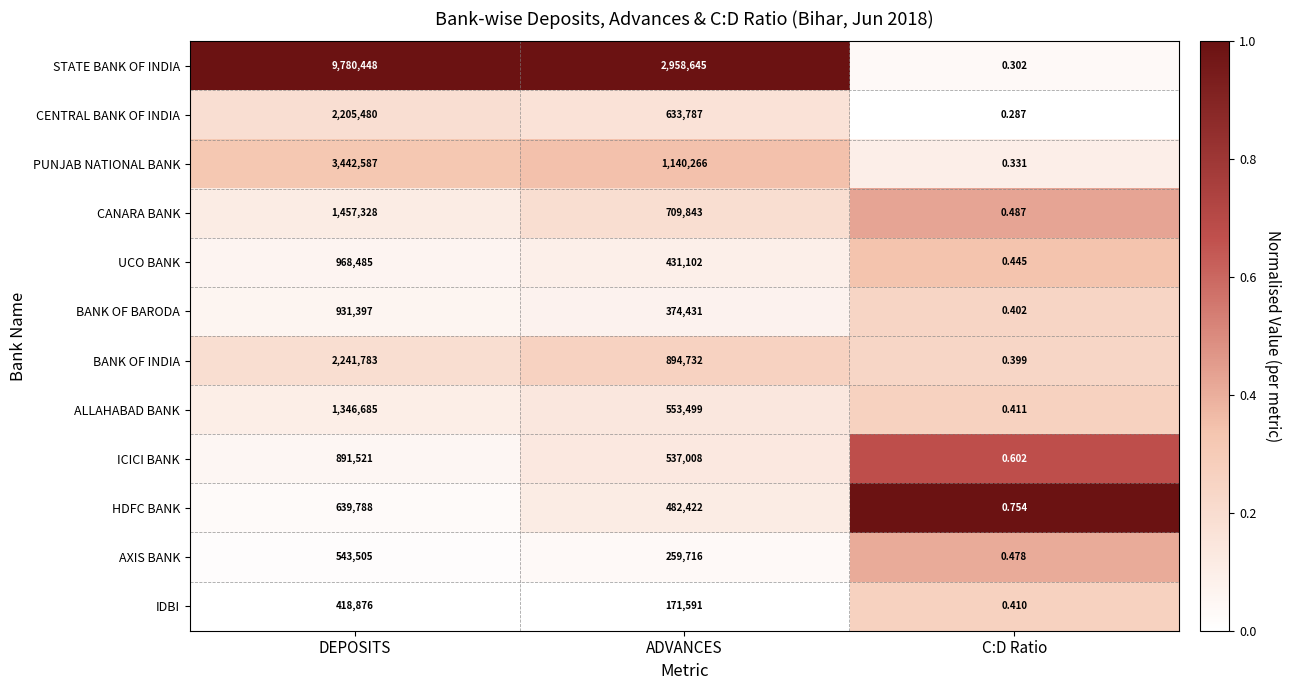

Where is ICICI BANK nearest to the value 445760?

ADVANCES